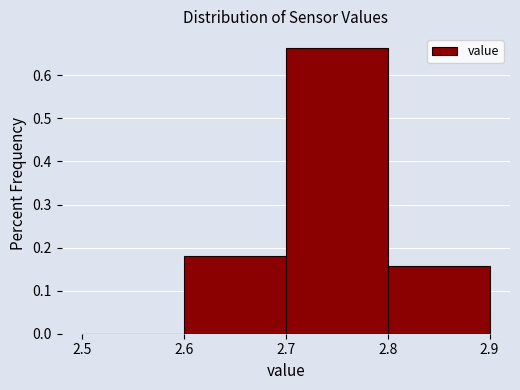

Reading left to right, list every bar in this chart as the range it spans on the x-axis followed by its height. The values are not printed on the chart, so give them approximately, as read against the axis.

2.5 to 2.6: 0
2.6 to 2.7: 0.18
2.7 to 2.8: 0.66
2.8 to 2.9: 0.16